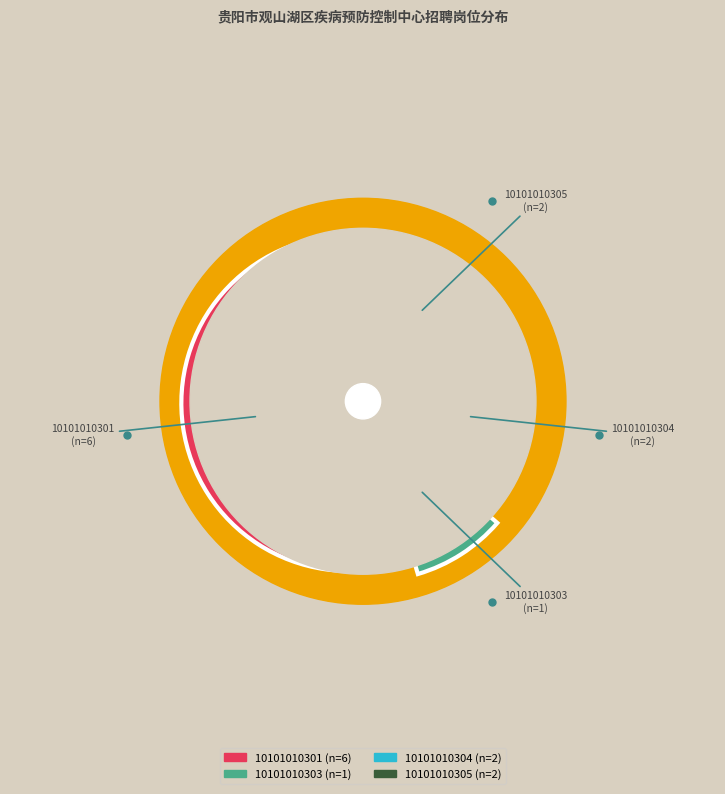

To the nearest percent, what percentage of the pie is 10101010301?

55%